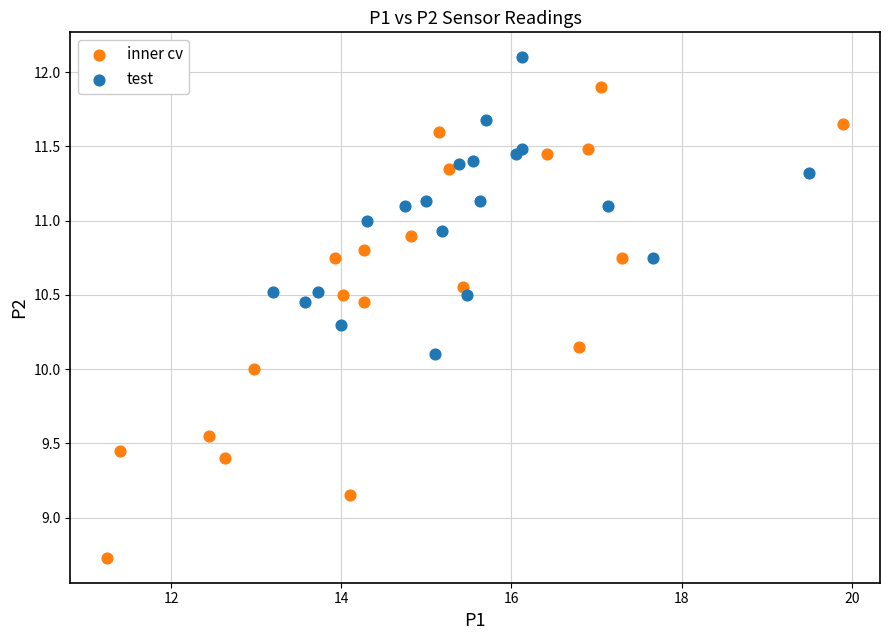

Which series has the widest spread of Y values?

inner cv